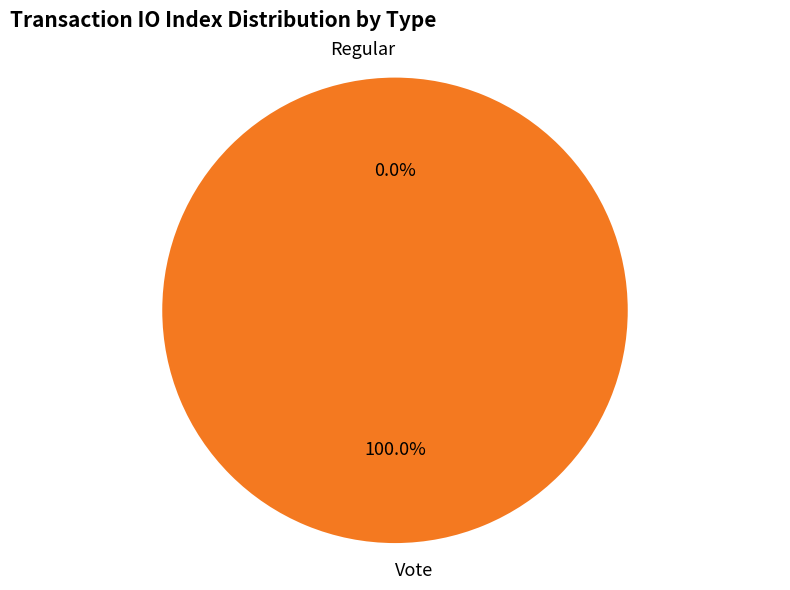

The Regular slice represents 1% of the pie. True or false?

False